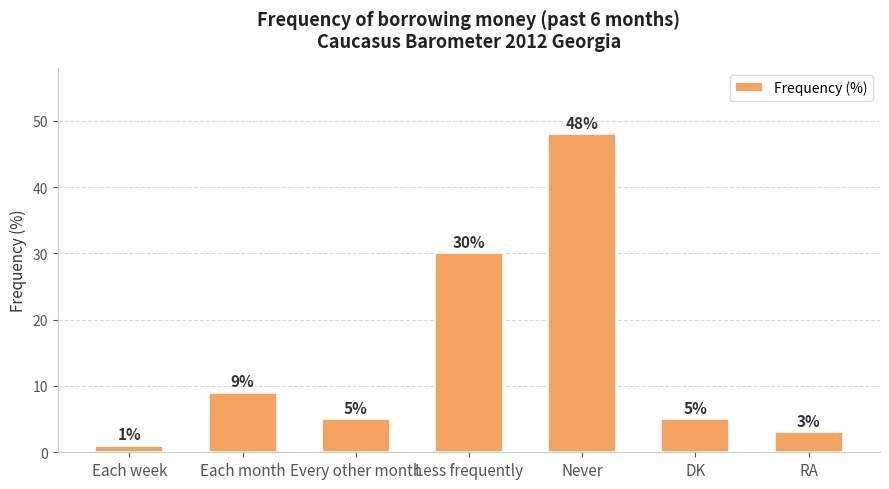

Which label corresponds to the largest value in the chart?

Never